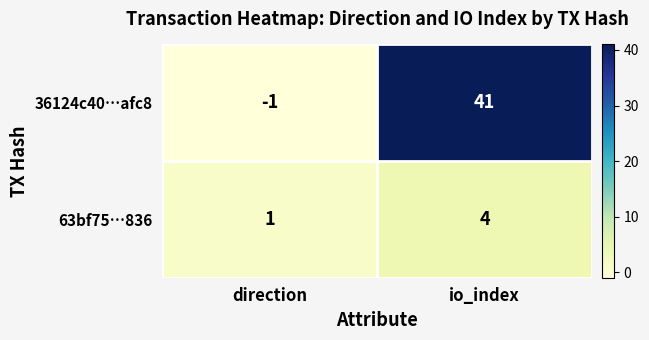

What is the sum of the 63bf75…836 values at io_index and direction?

5